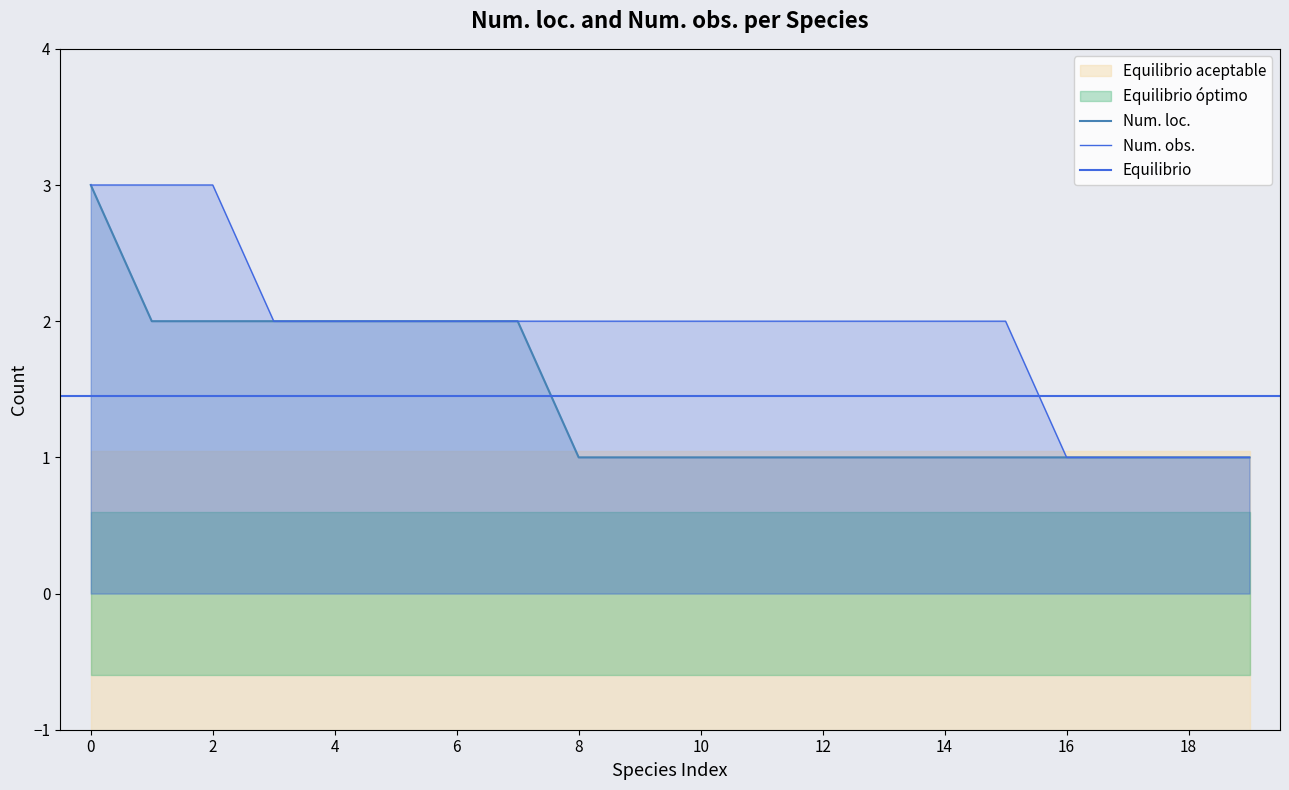

True or false: Num. loc. and Num. obs. intersect in this chart.

False